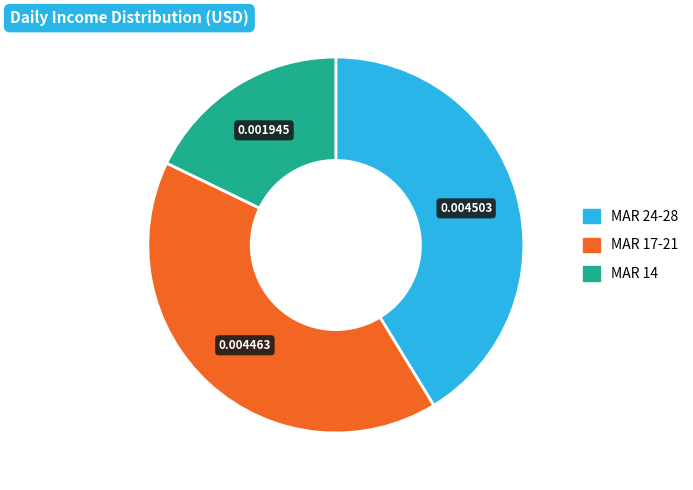

Is there any slice that represents more than half of the pie?

No